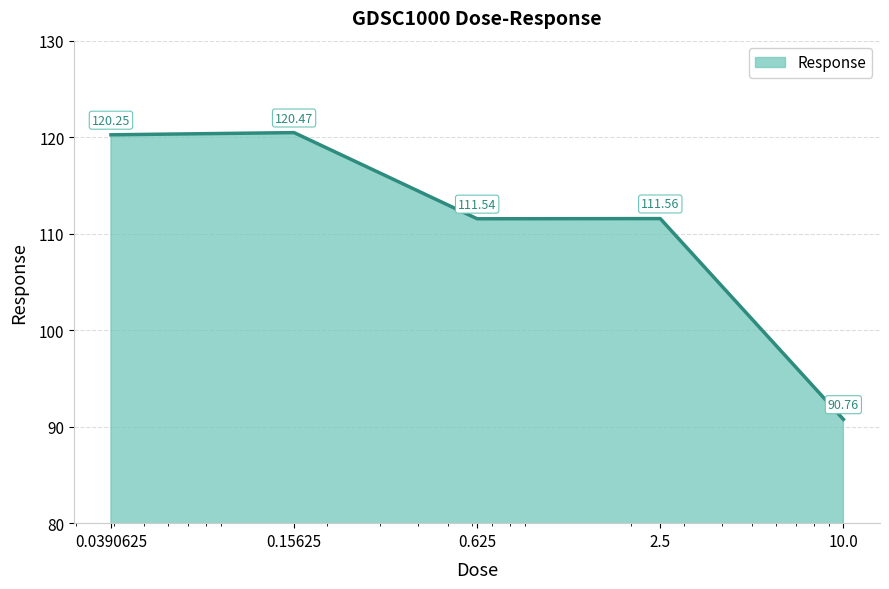

What is the sum of all values?

554.6